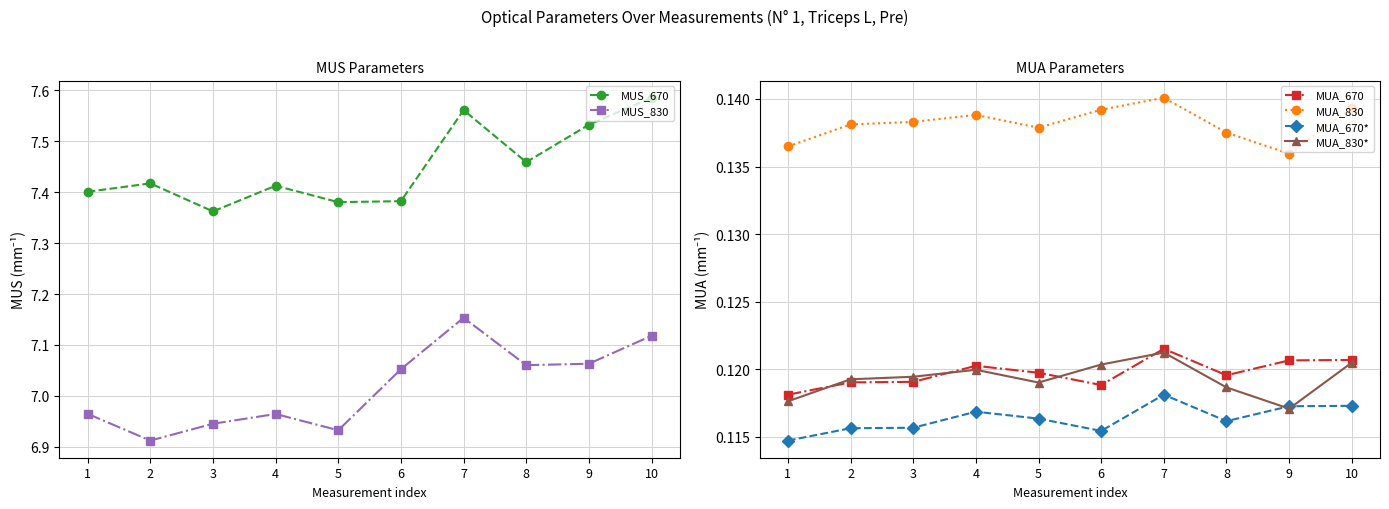

At which category is the sum across all series the highest?

7